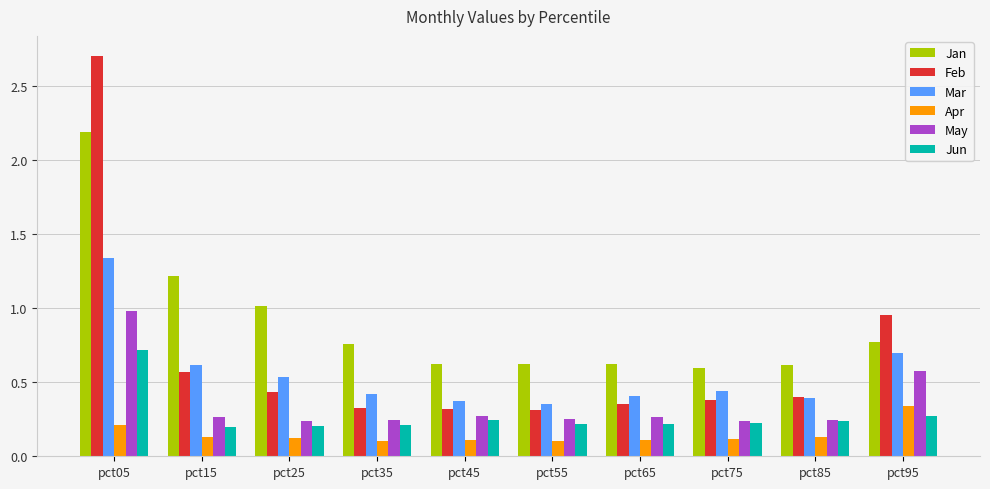

The May series shows 0.4 at pct85. True or false?

False